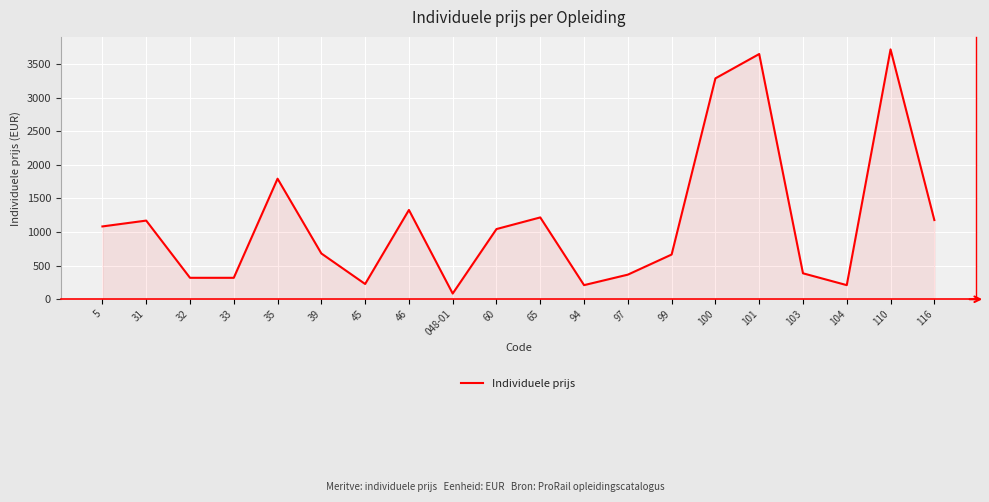

The chart shows a value of 329 at 99. True or false?

False